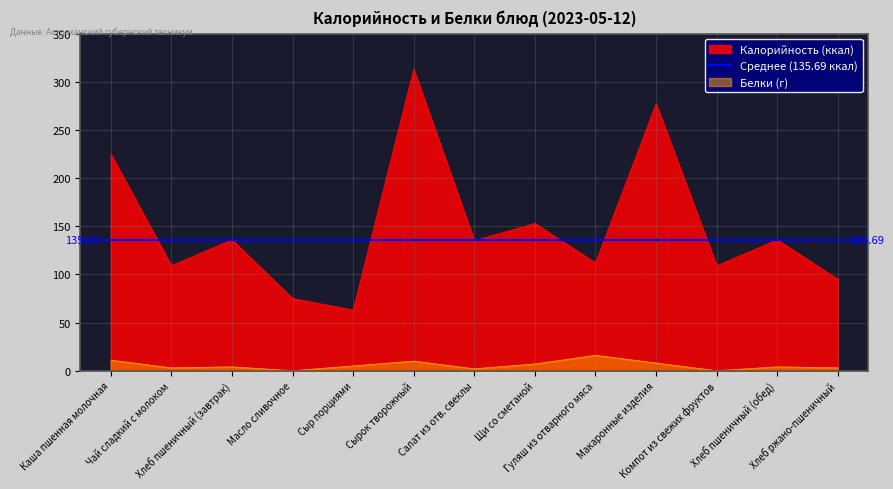

How many values in the Калорийность series are below 135?

6